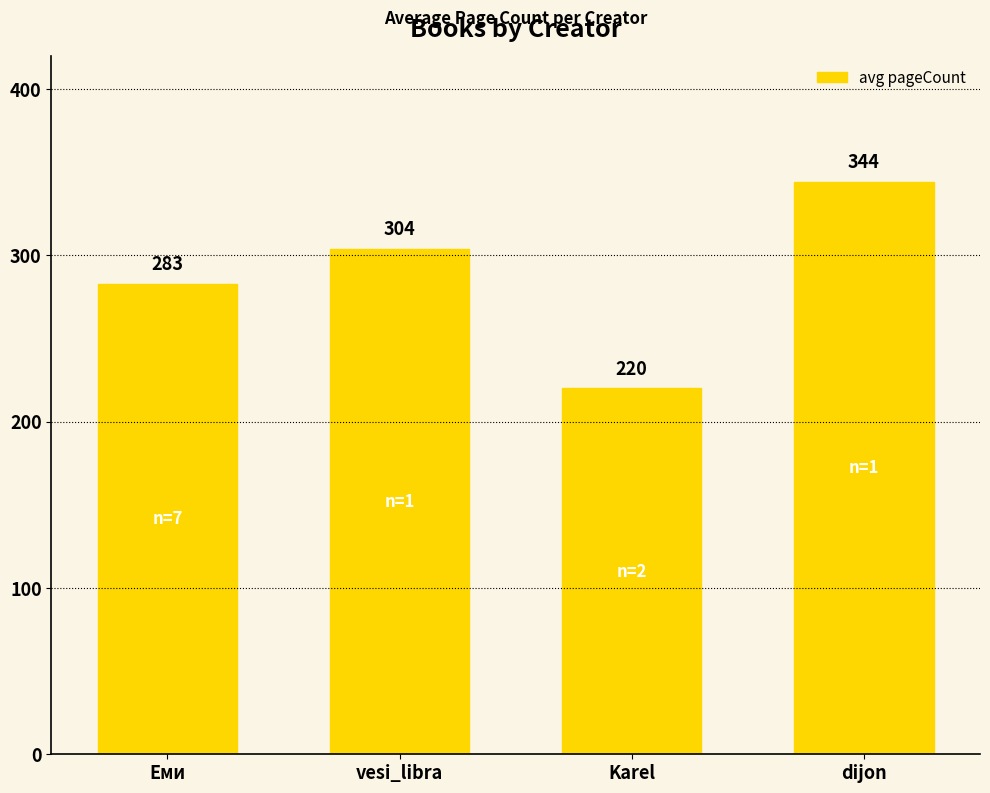

What is the difference between the values at dijon and Еми?

61